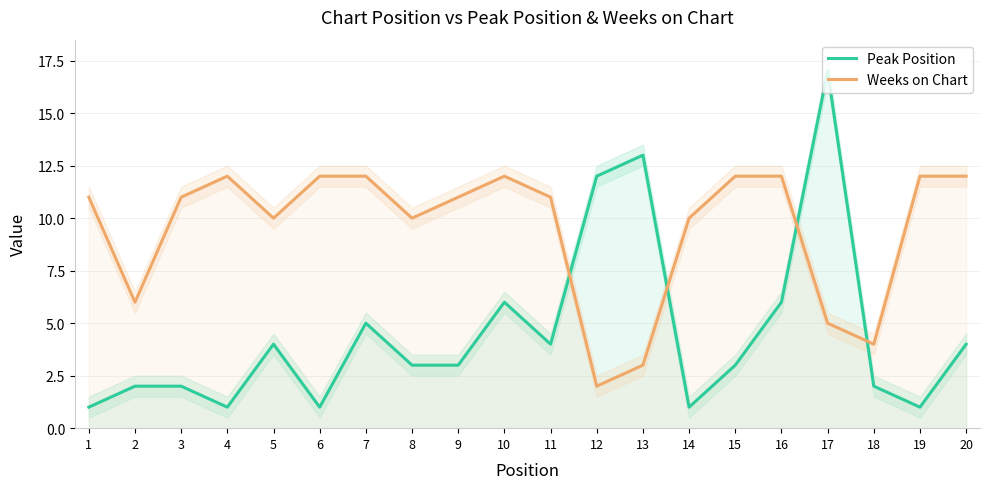

How many times do Peak Position and Weeks on Chart cross each other?

4